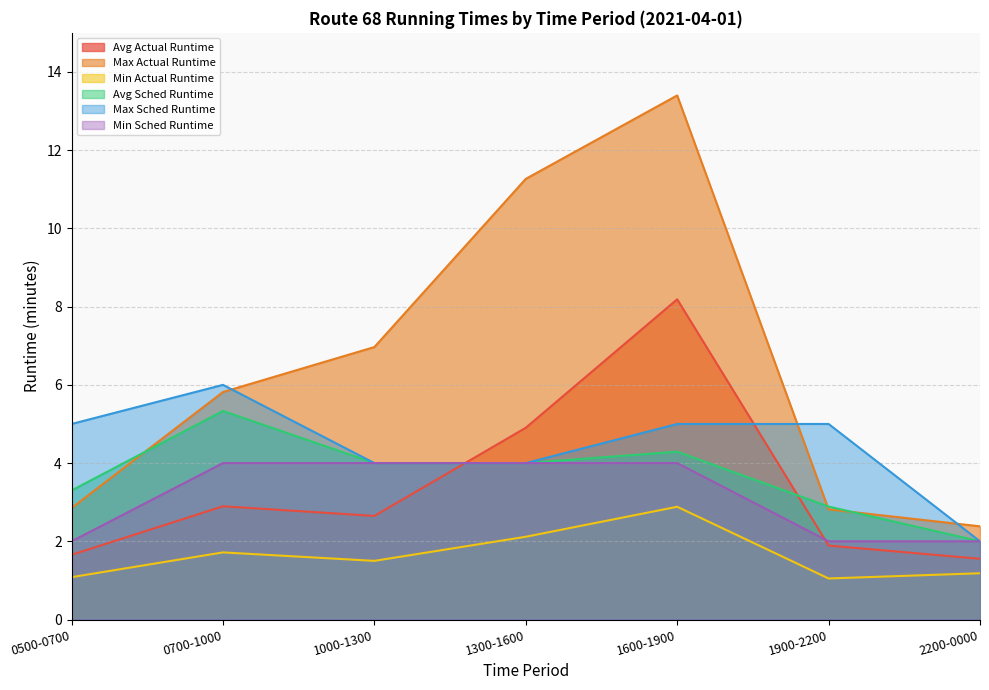

True or false: Min Actual Runtime and Min Sched Runtime intersect in this chart.

False